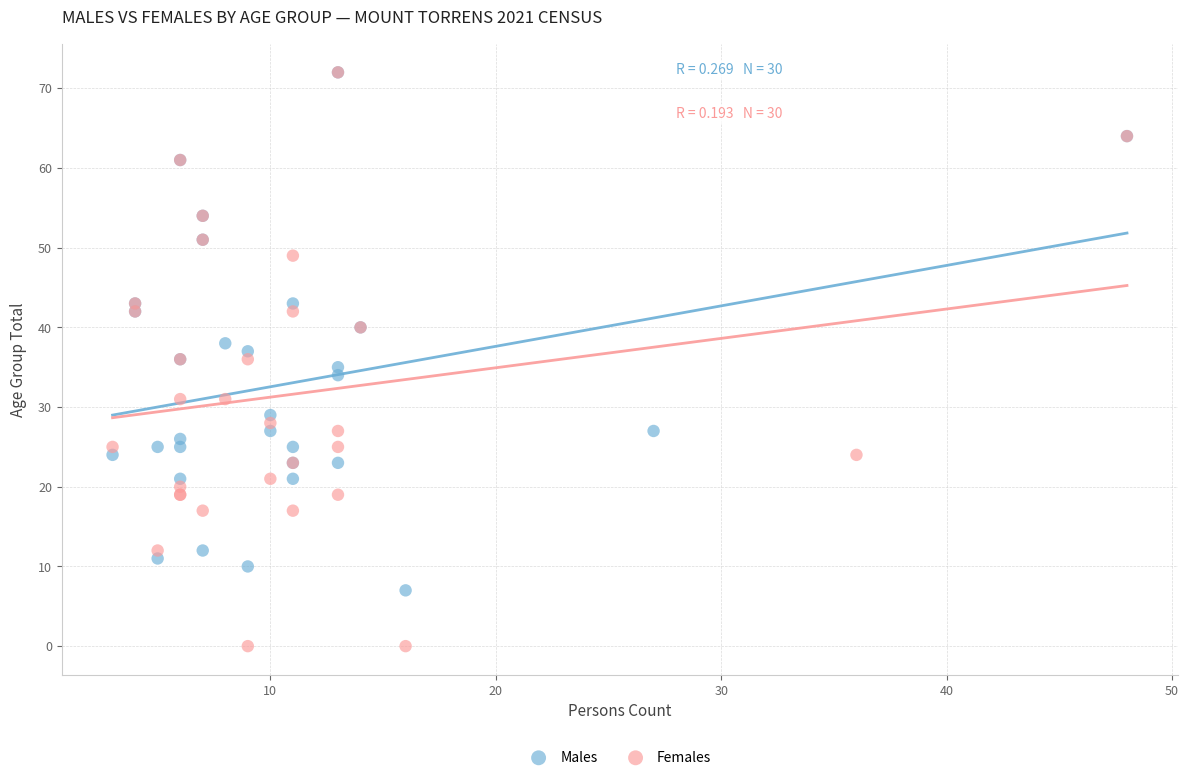

Which series has the widest spread of Y values?

Females